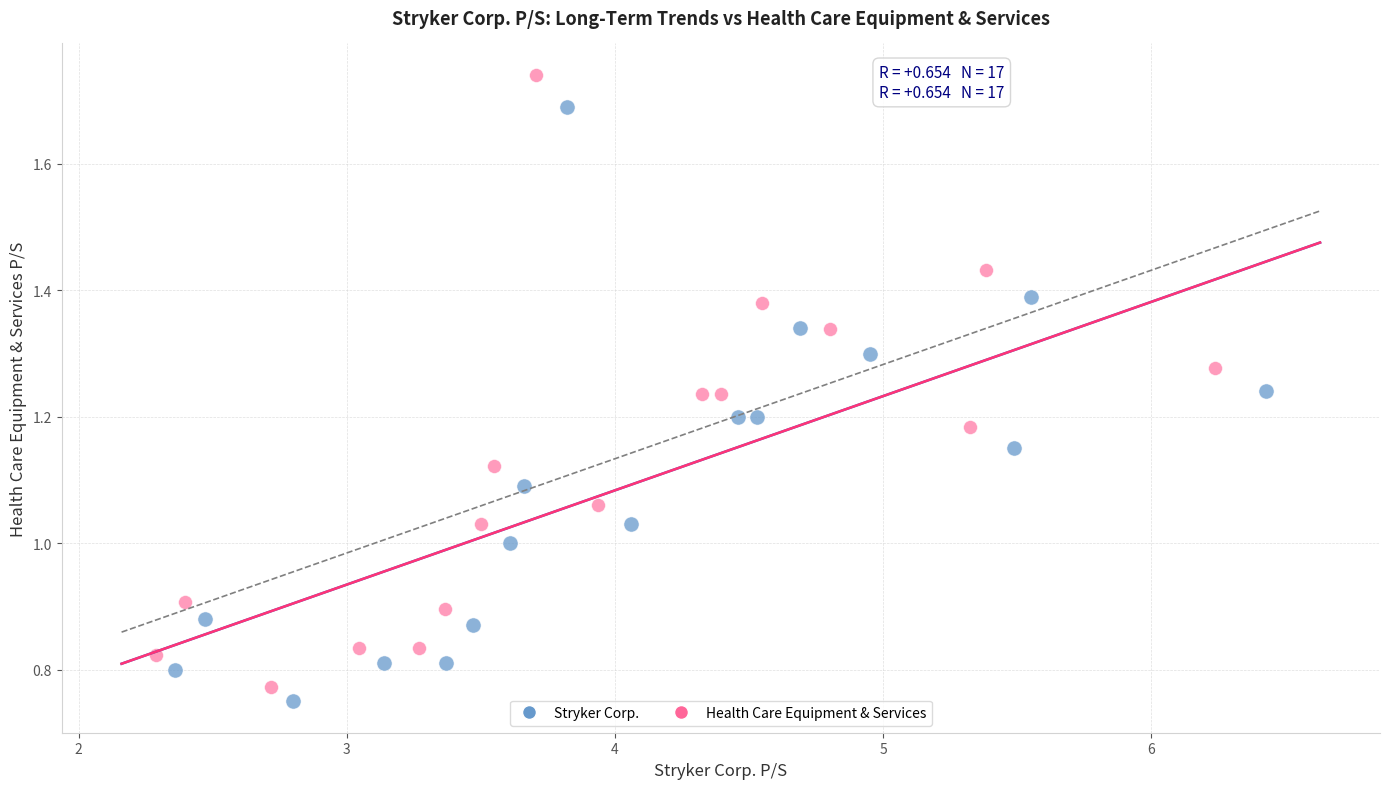

Which series reaches the maximum Y coordinate?

Health Care Equipment & Services